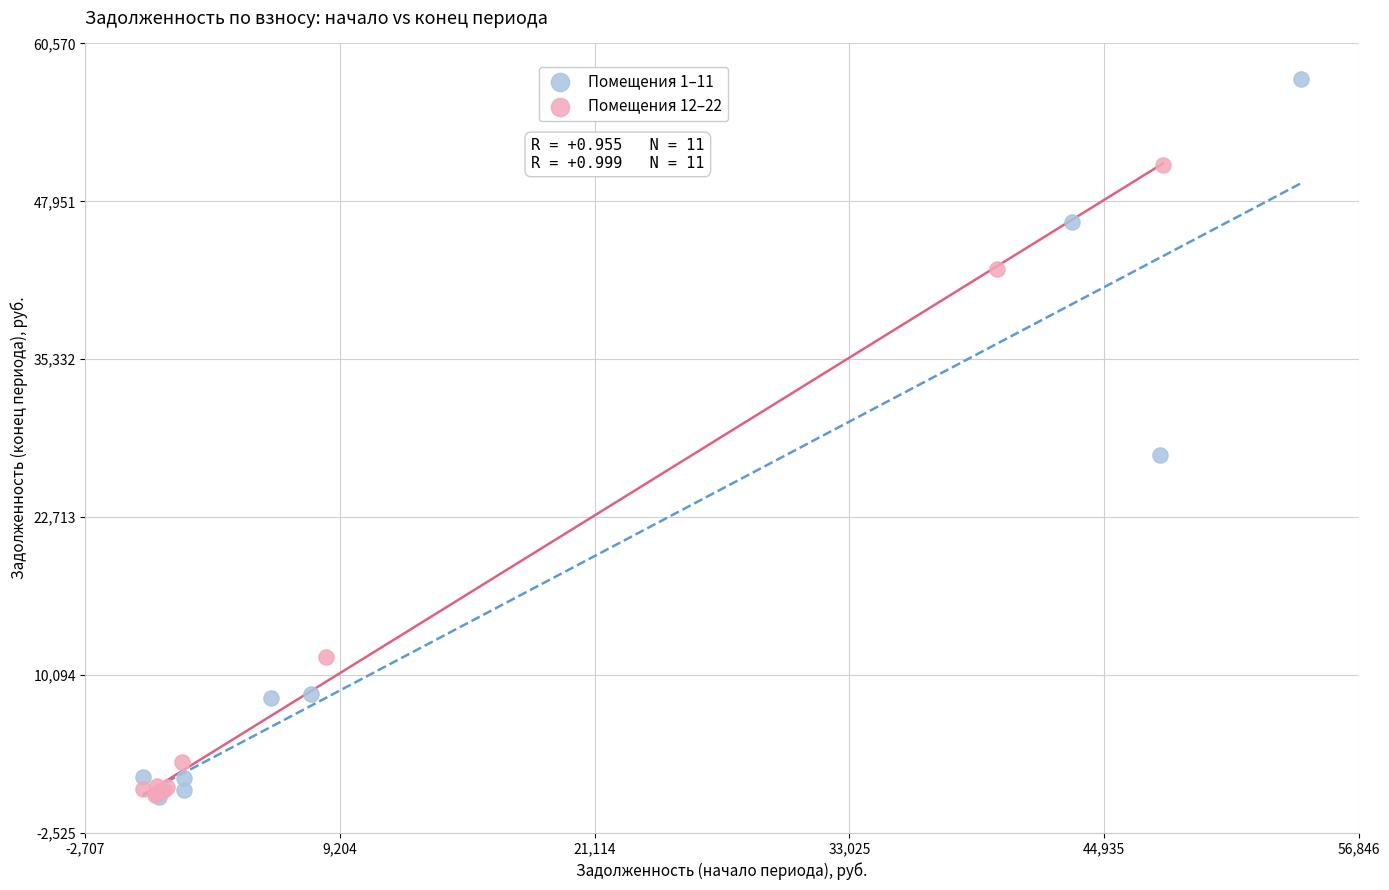

What are all the series names shown in the legend?

Помещения 1–11, Помещения 12–22